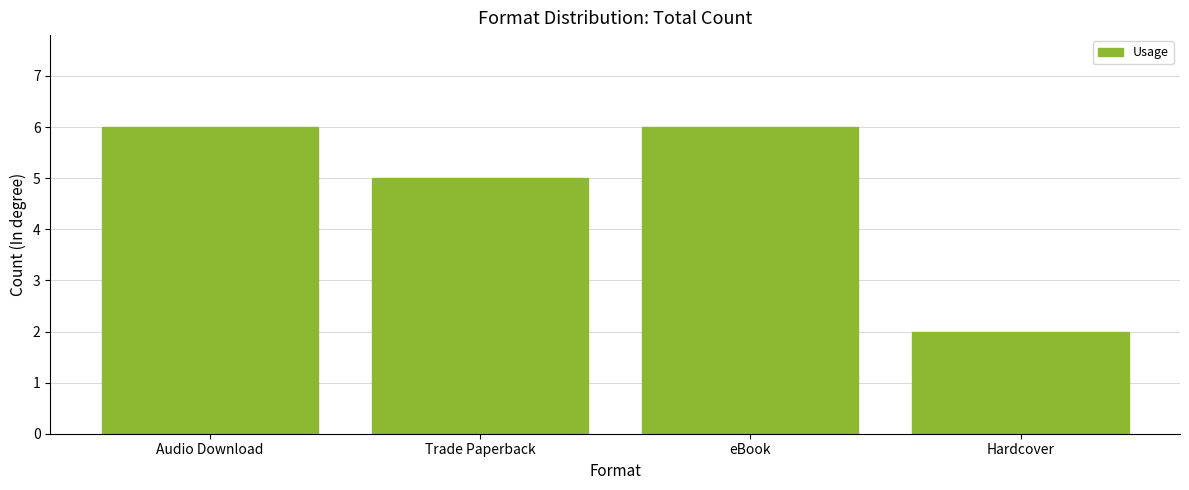

Approximately how many times larger is the value at Trade Paperback compared to eBook?

0.8